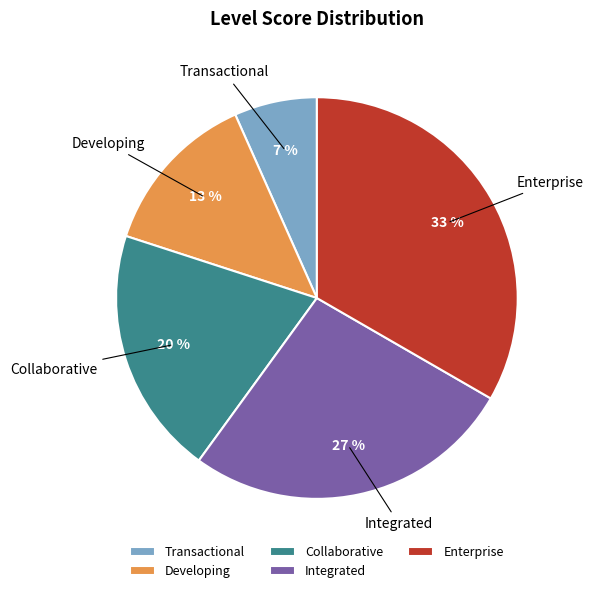

Is there any slice that represents more than half of the pie?

No